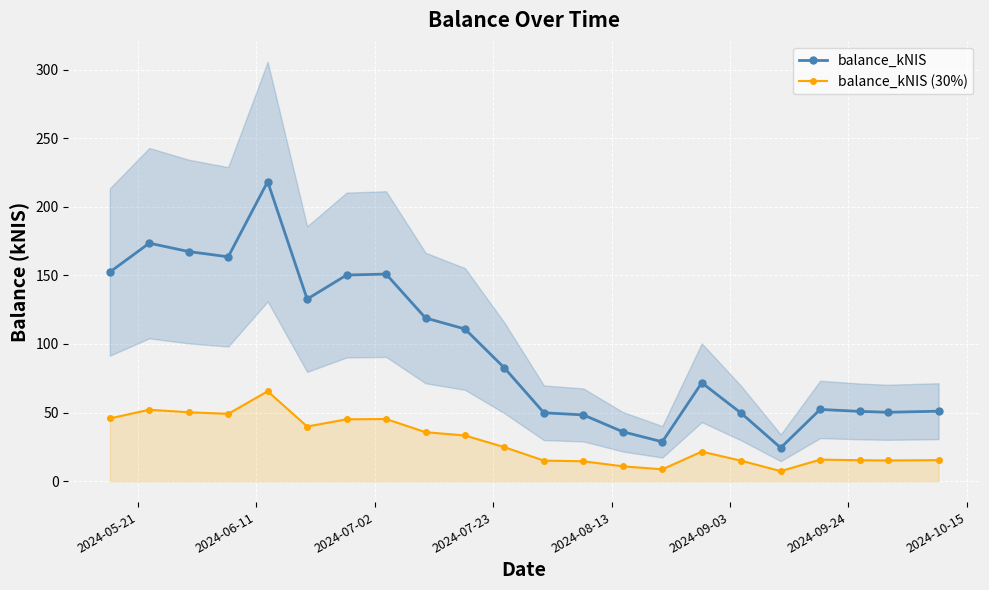

True or false: balance_kNIS and balance_kNIS (30%) intersect in this chart.

False